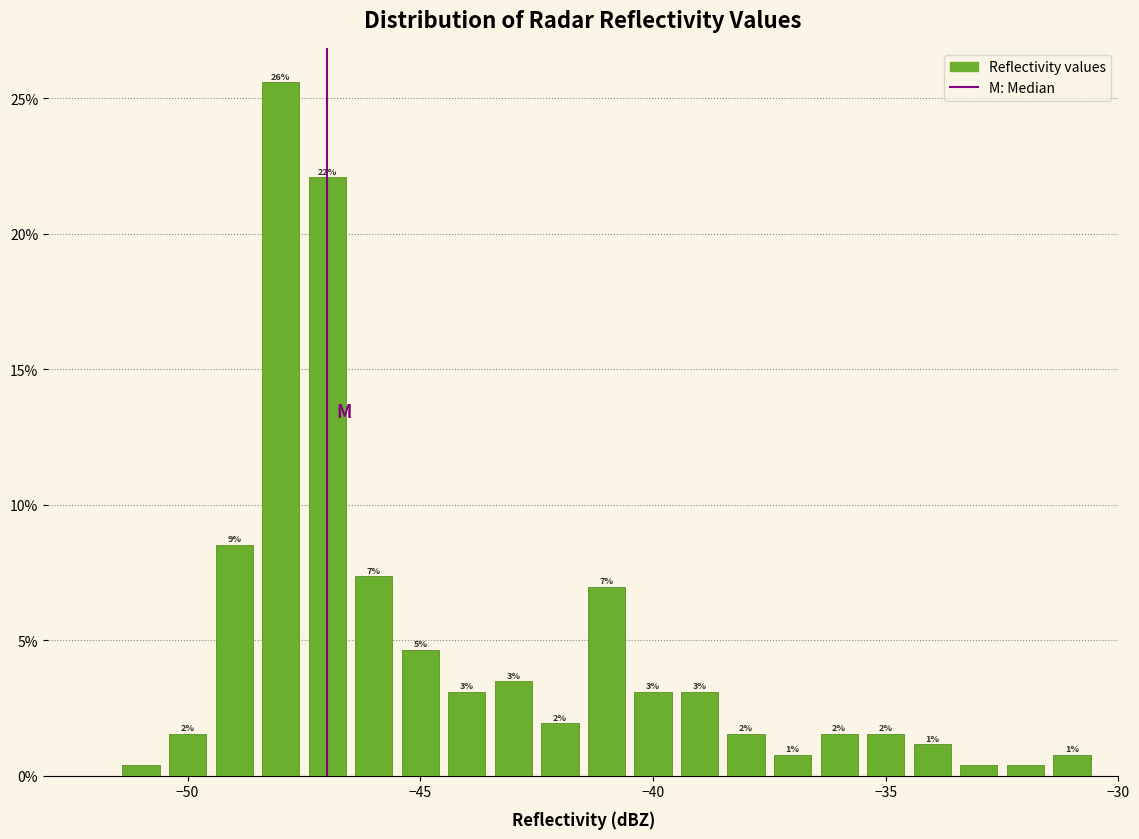

Around what value on the x-axis is the tallest bar? Give the approximate position of its centre, as read against the axis.

-48.0